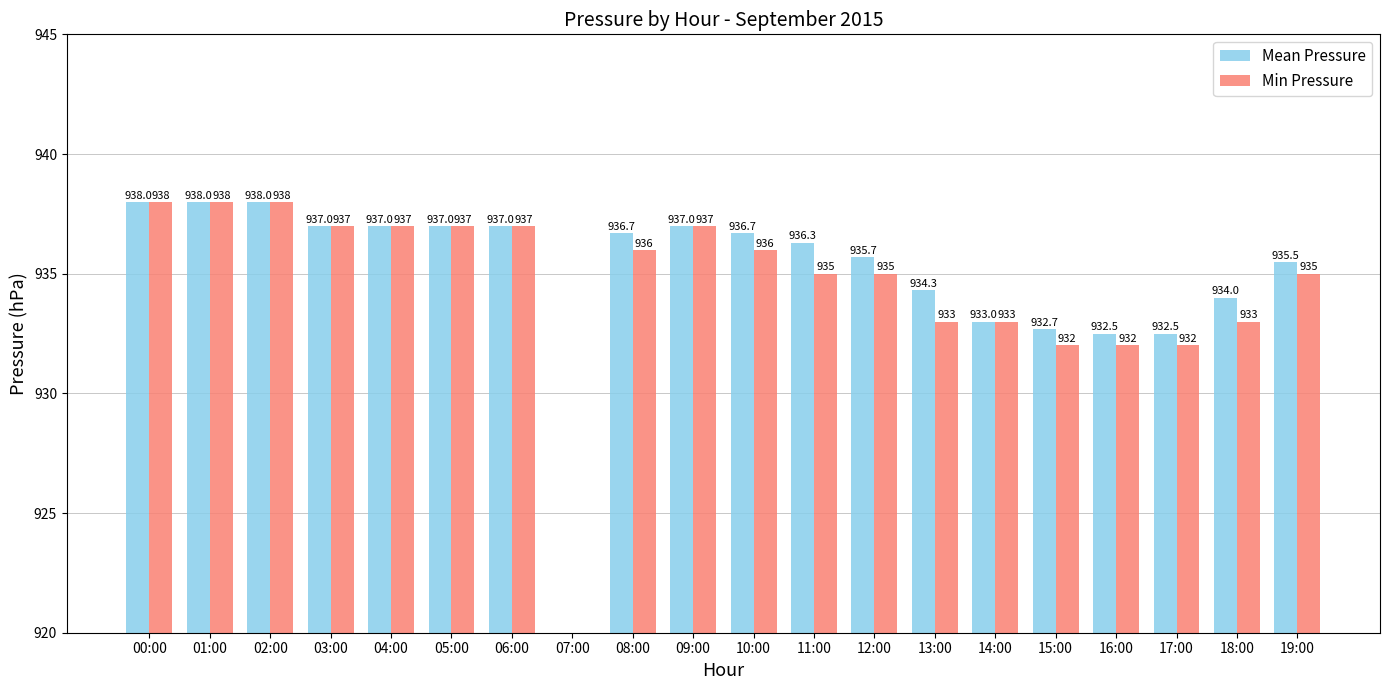

At how many categories does at least one series exceed 809?

19